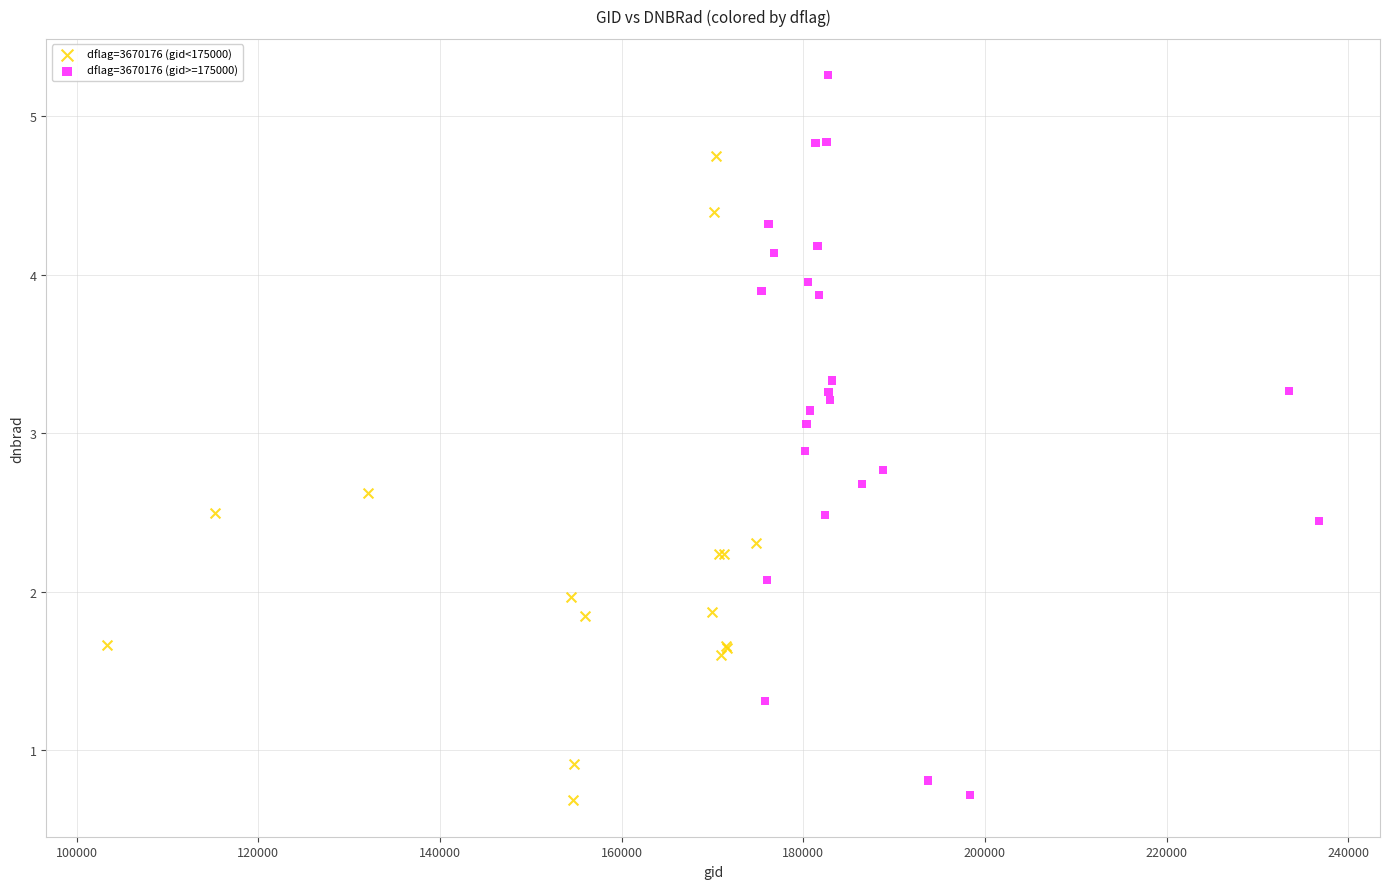

Which series has the widest spread of Y values?

dflag=3670176 (gid>=175000)